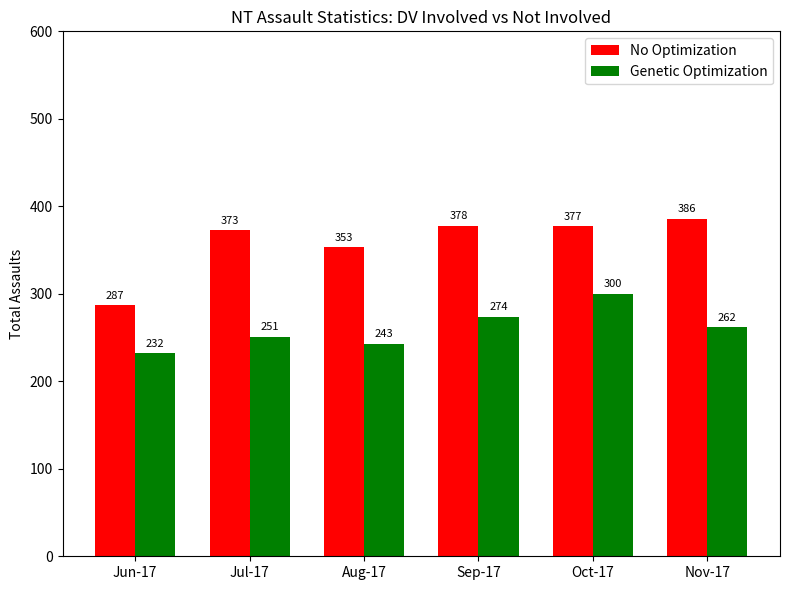

What is the difference between the highest and lowest values at Jul-17?

122